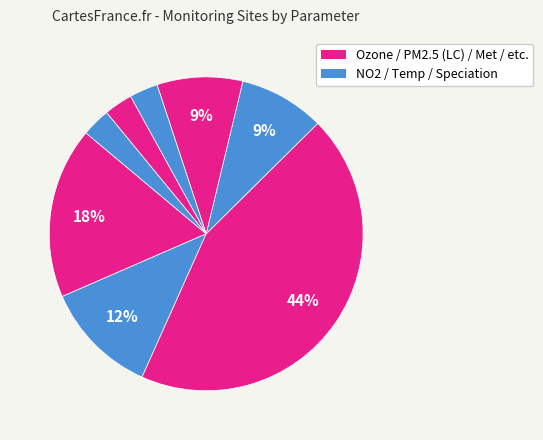

To the nearest percent, what is the difference between the largest and smallest slice percentages?

41%